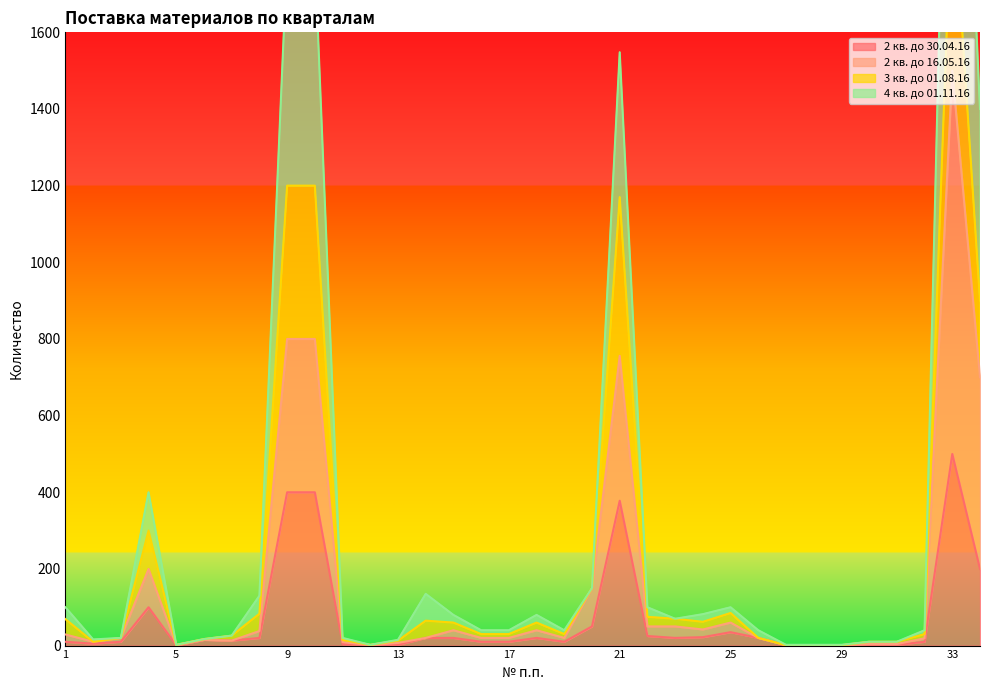

What is the difference between the 2 кв. до 16.05.16 values at 4 and 14?

180